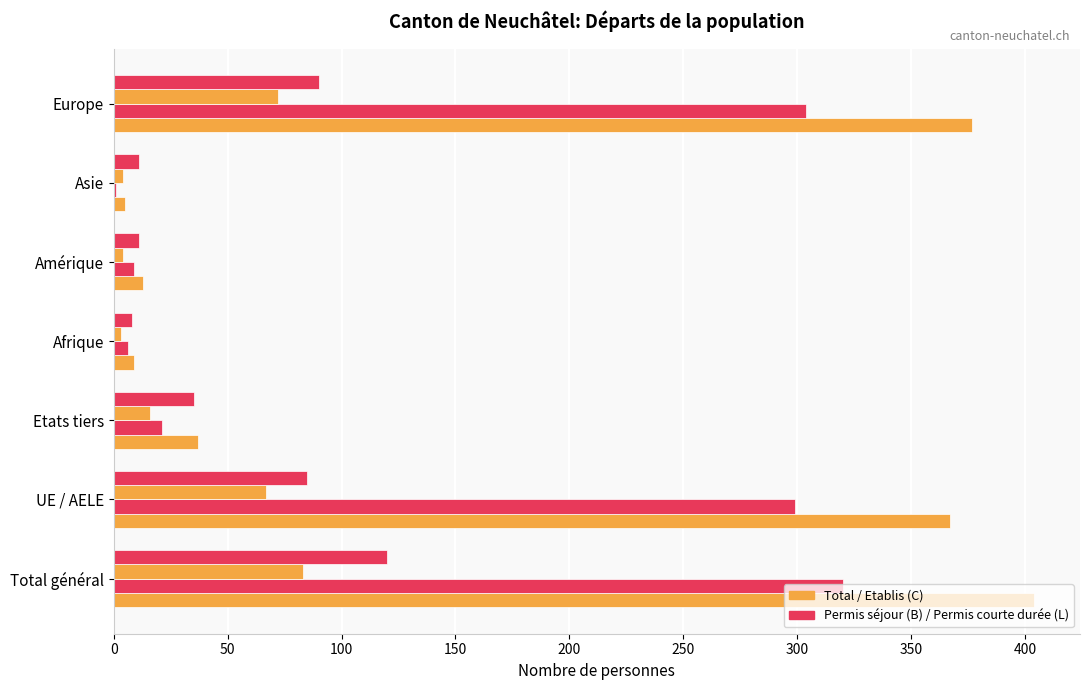

How many categories are shown in the chart?

7